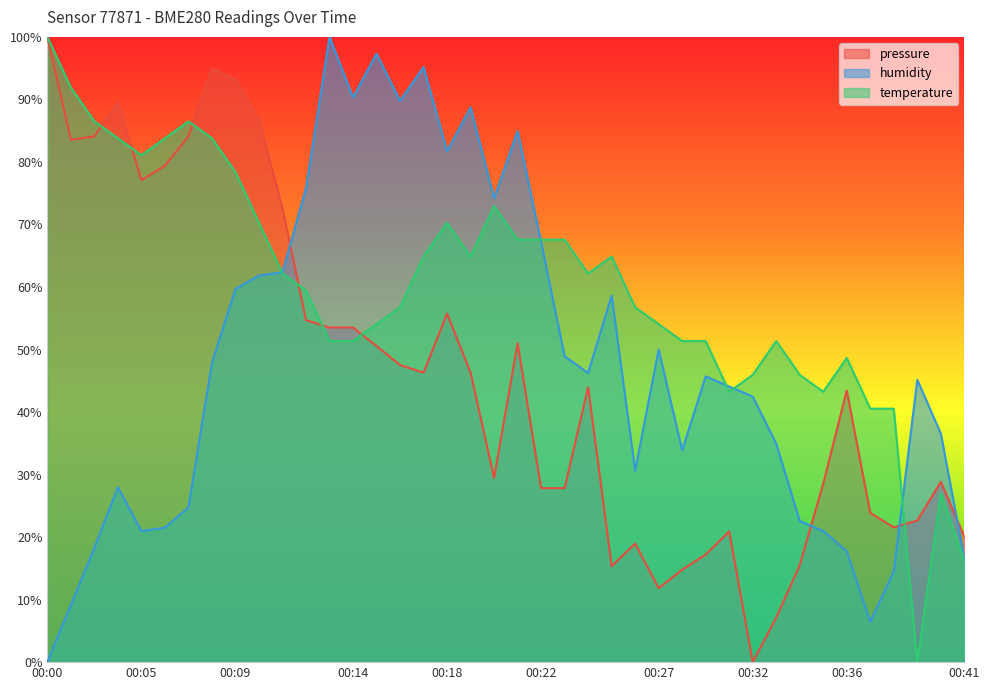

Between which two adjacent categories do pressure and temperature first intersect?

00:02 and 00:04